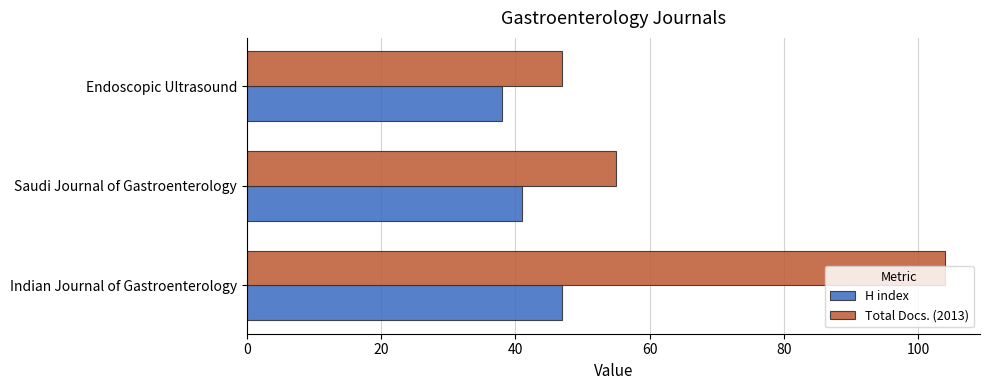

At which label is Total Docs. (2013) closest to 75?

Saudi Journal of Gastroenterology